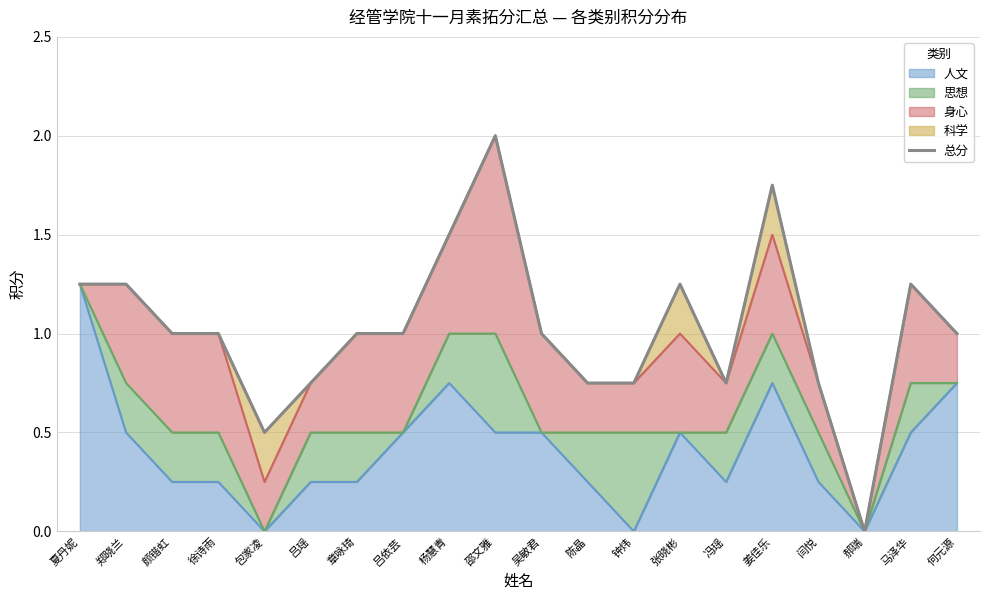

Is it true that the value at 吕依芸 is 1.3?

False